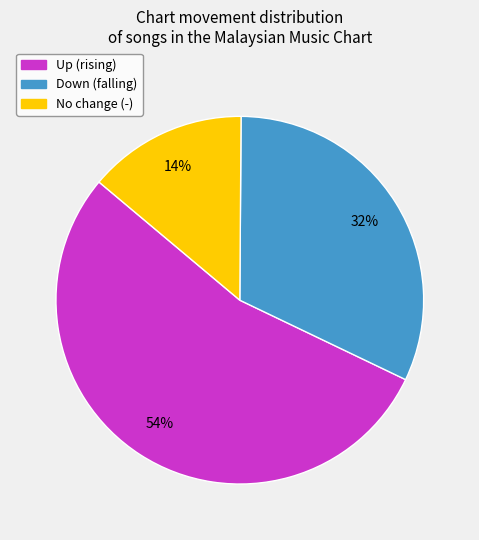

Does any single category account for the majority?

Yes